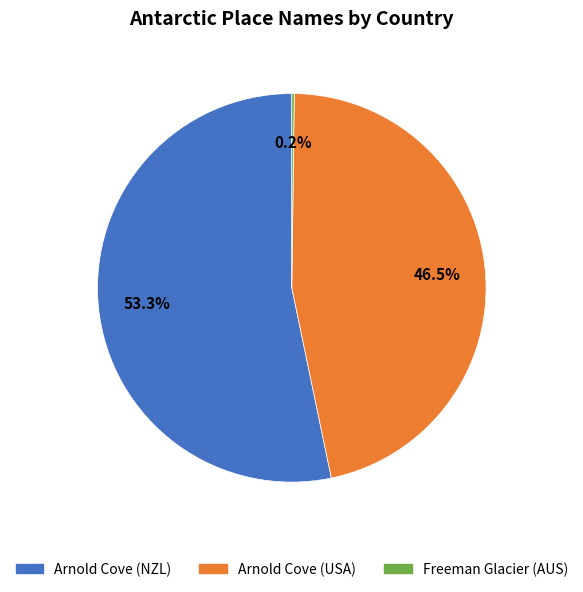

What percentage do Arnold Cove (USA) and Arnold Cove (NZL) together represent?

99.8%